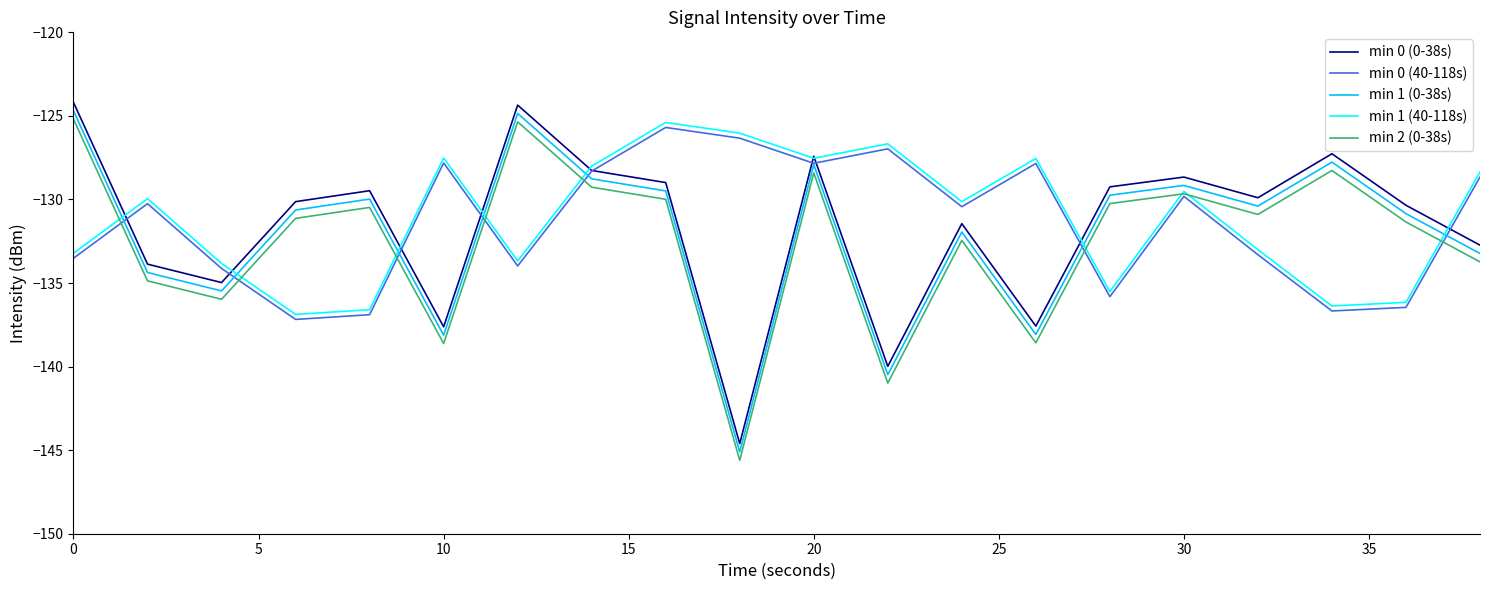

How many interior local valleys does the min 0 (0-38s) series have?

6